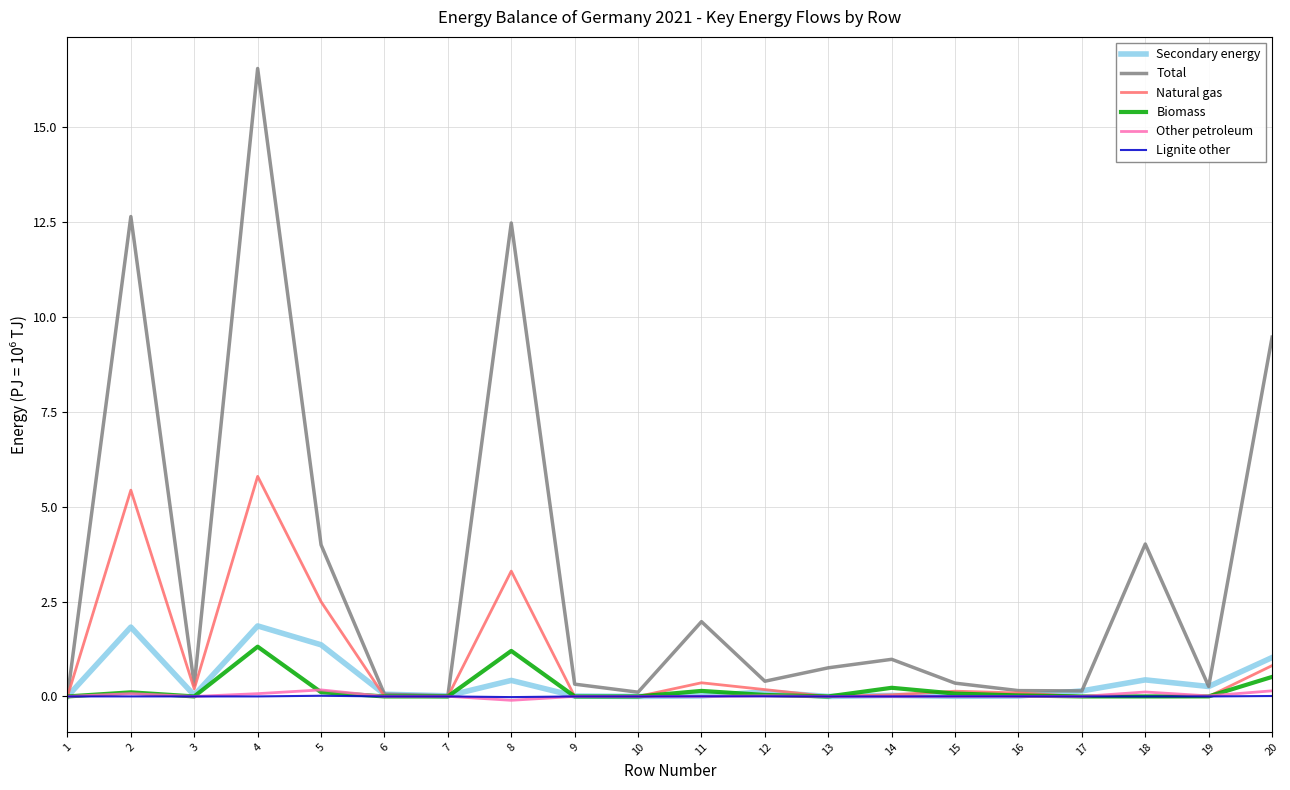

The Other petroleum series shows 0.1 at 4. True or false?

True